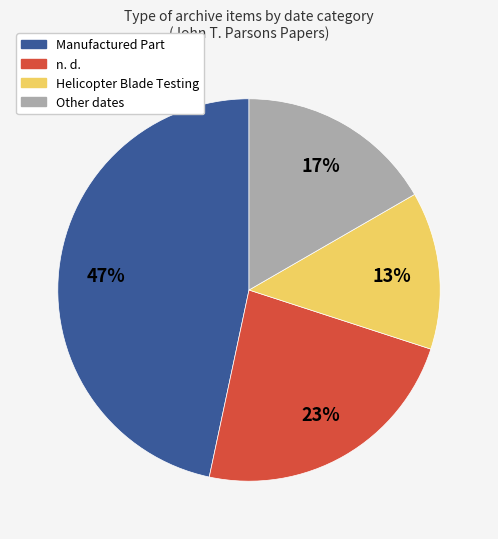

Is there any slice that represents more than half of the pie?

No